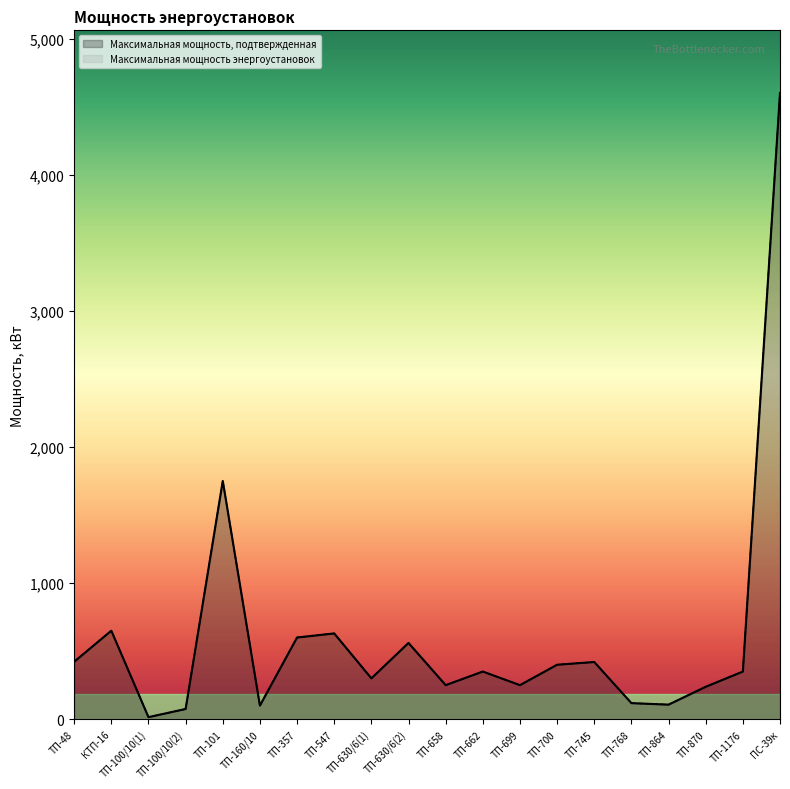

What is the sum of the Максимальная мощность энергоустановок values at ТП-699 and ТП-547?

880